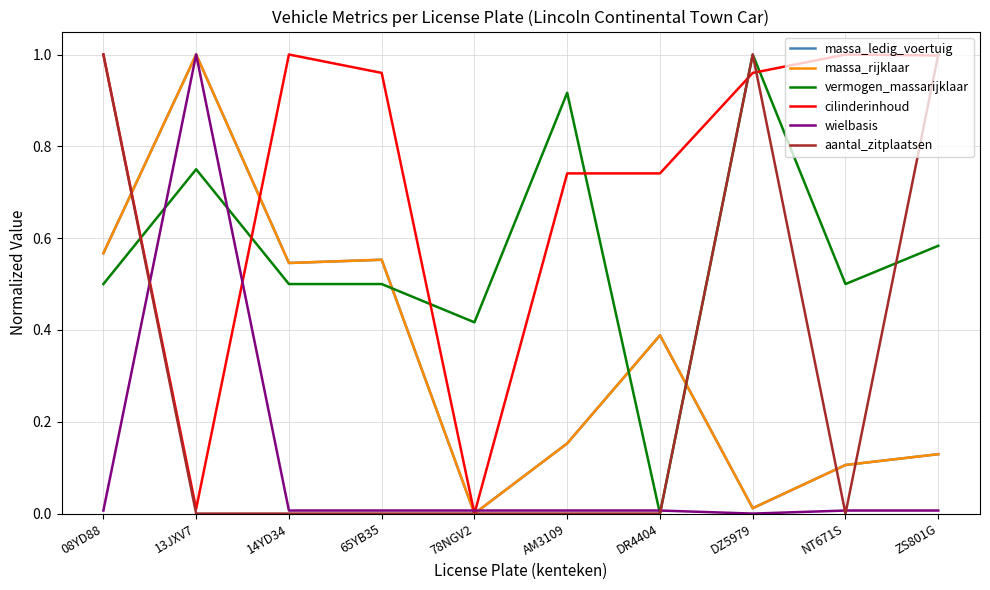

Rank the series by their maximum value, from highest to lowest.

massa_ledig_voertuig, massa_rijklaar, vermogen_massarijklaar, cilinderinhoud, wielbasis, aantal_zitplaatsen